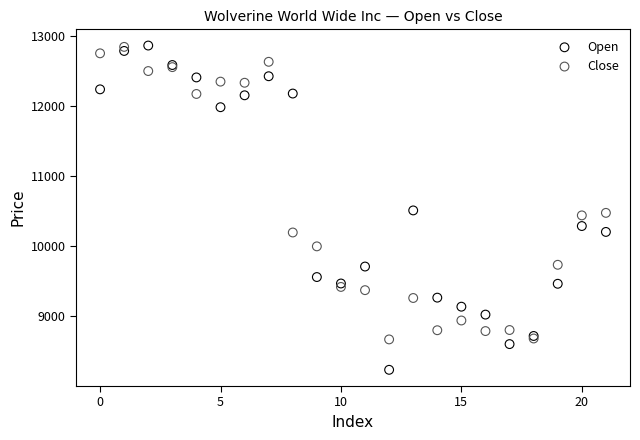

Which series contains the lowest Y value?

Open